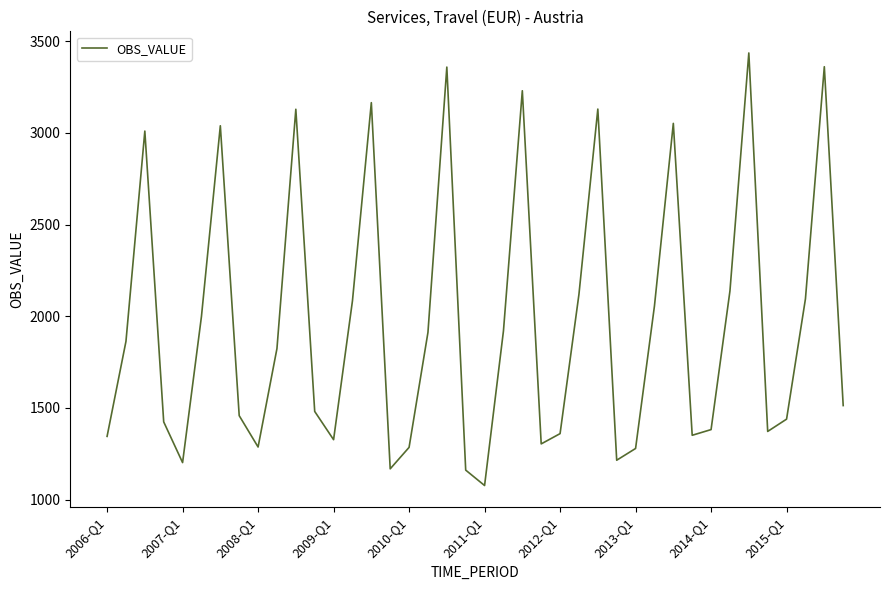

What is the greatest value displayed?

3436